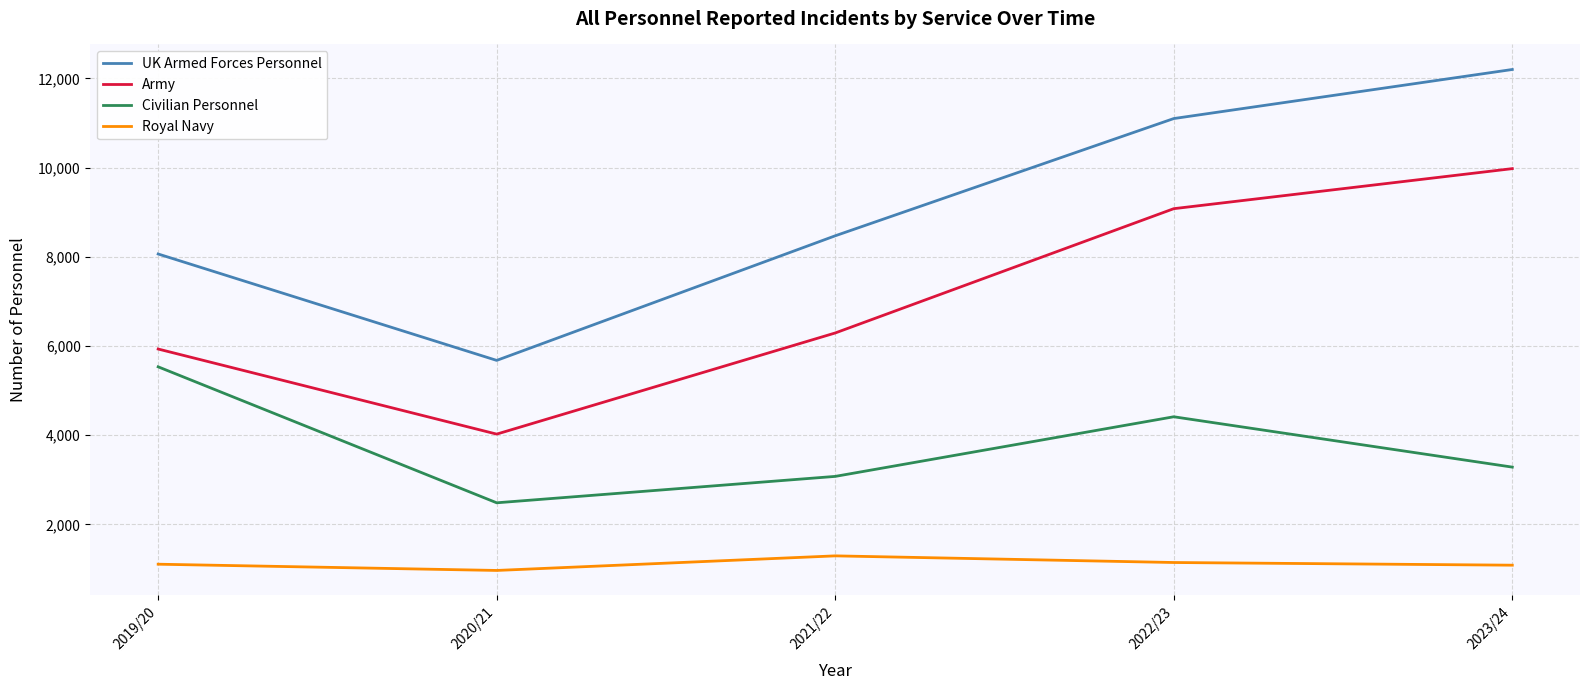

How many interior local valleys does the Army series have?

1